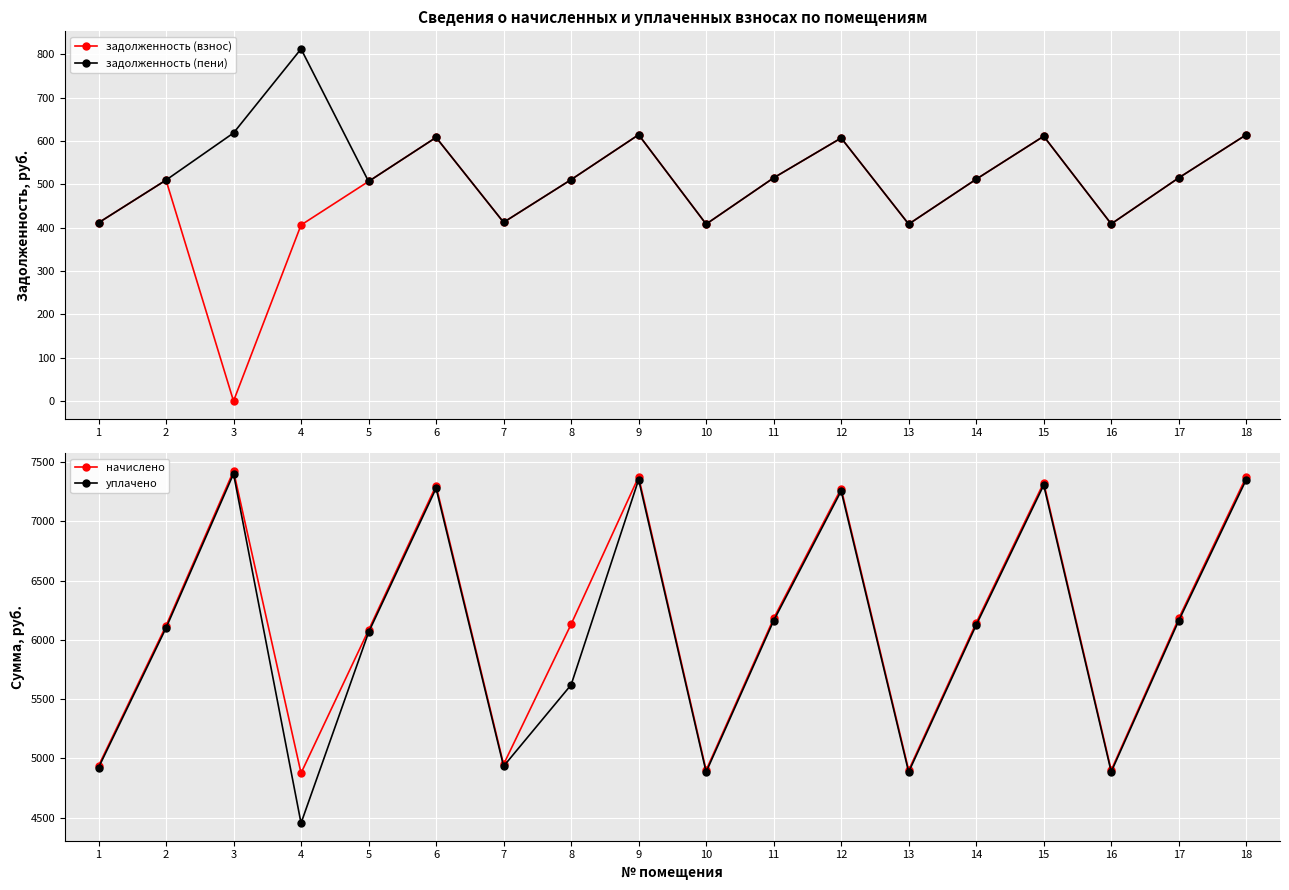

Read the задолженность (взнос) value at 15.

611.1